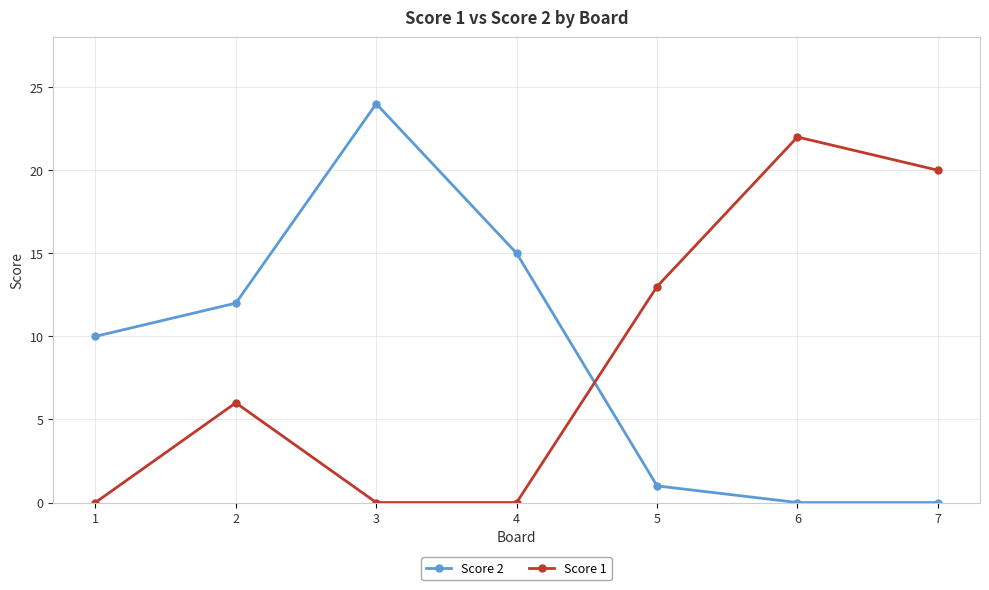

At which label does Score 2 reach its peak?

3